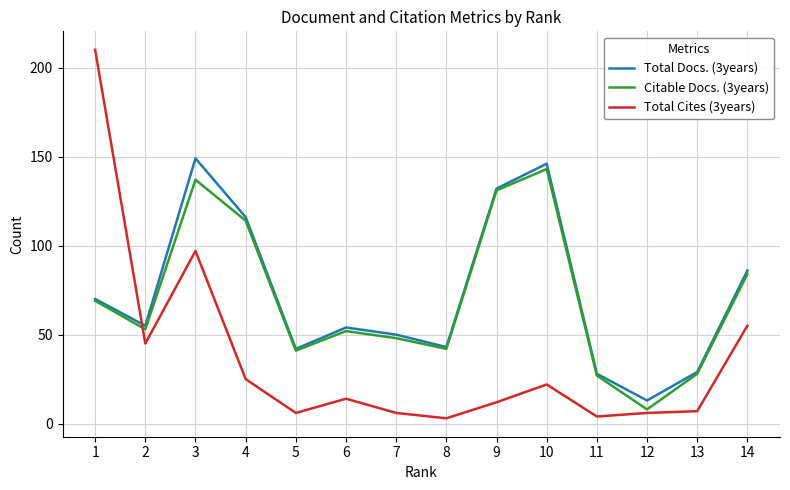

What is the sum of the Total Cites (3years) values at 1 and 7?

216